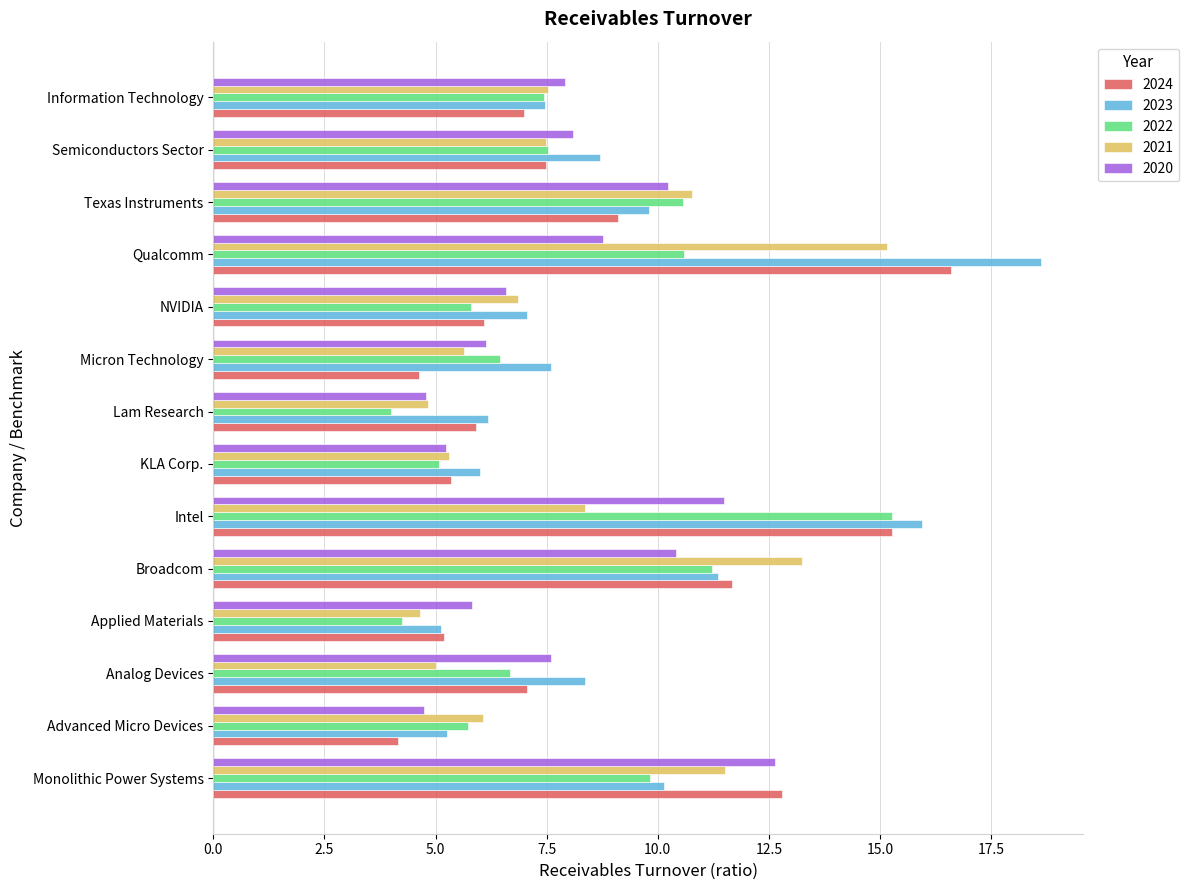

Count the number of data series in this chart.

5